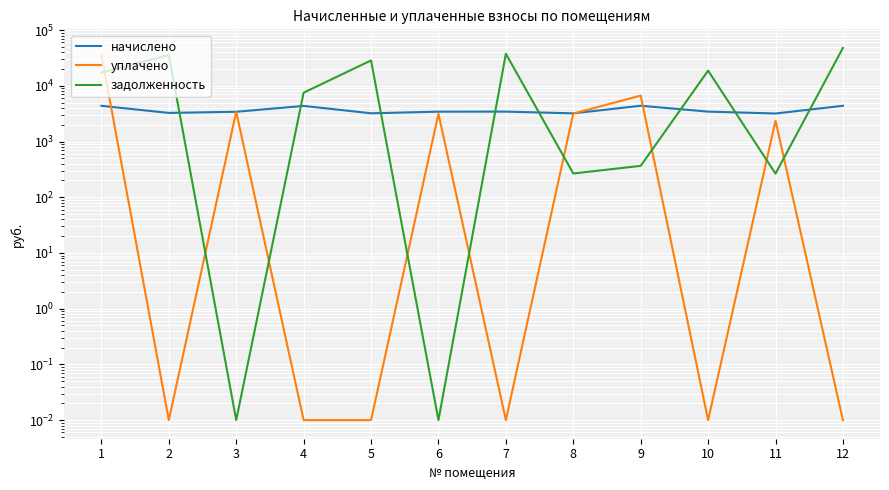

How many lines are shown in the chart?

3